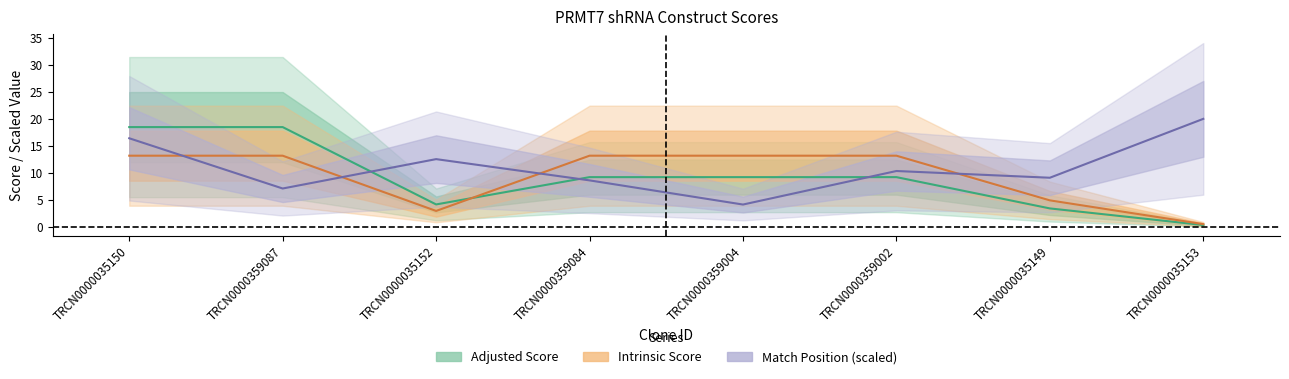

How many interior local peaks does the Match Position series have?

2